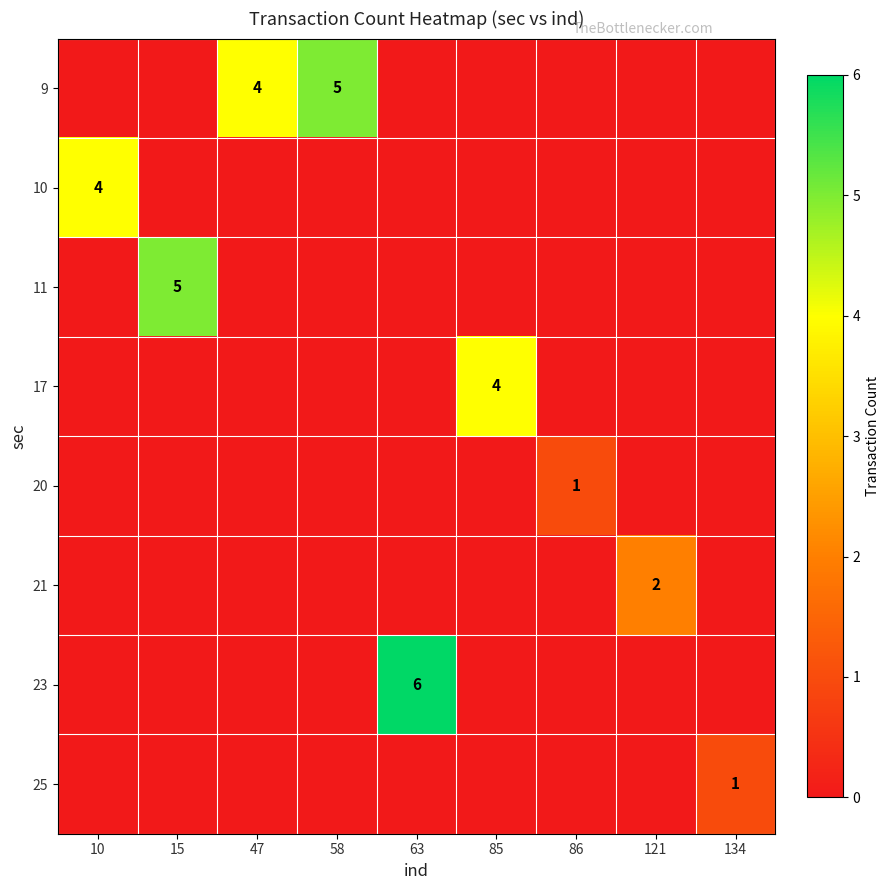

At which category is the sum across all series the highest?

63